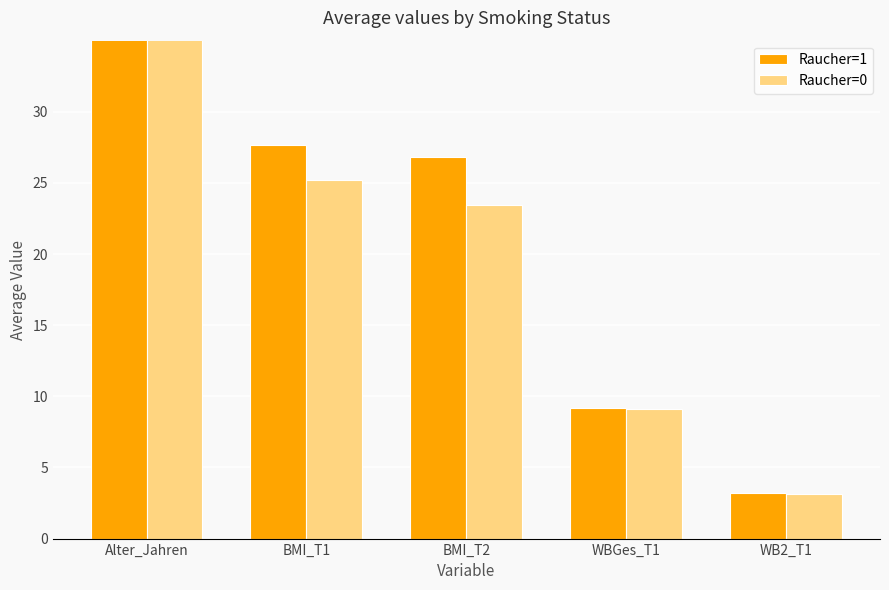

What is the difference between the Raucher=1 values at Alter_Jahren and BMI_T1?

7.7